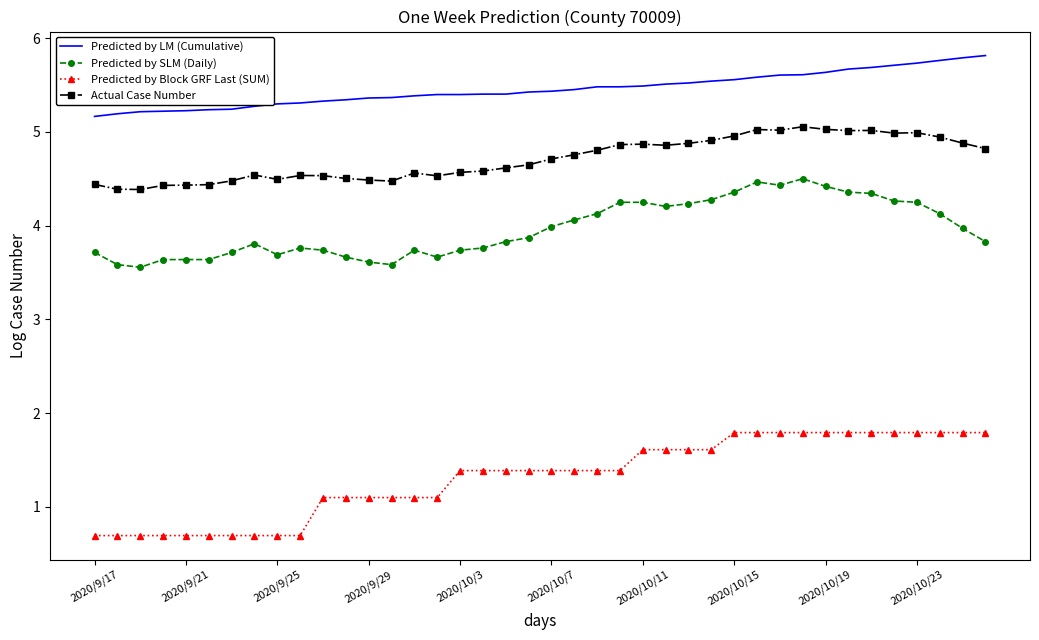

What is the difference between the maximum and minimum values in the Predicted by SLM (Daily) series?

0.9